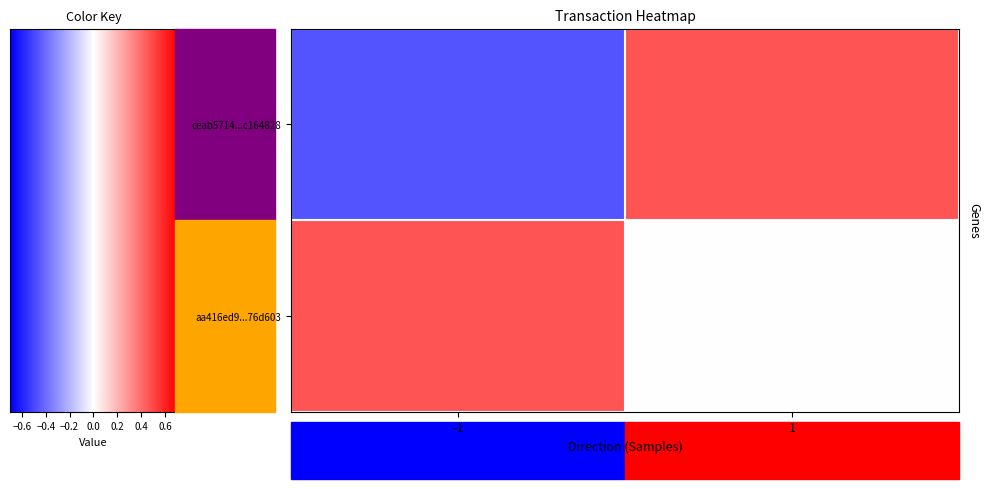

Which series changed the most between 0 and 1?

ceab57142152e810a8fdf0e770484878c164828